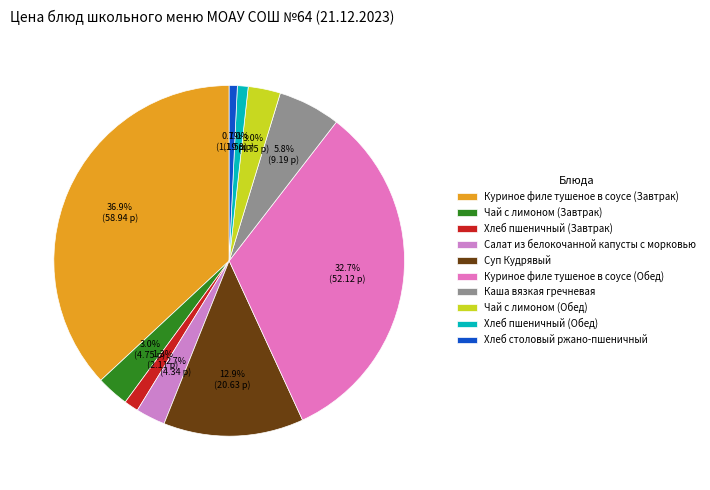

Does Каша вязкая гречневая represent more than half of the total?

No